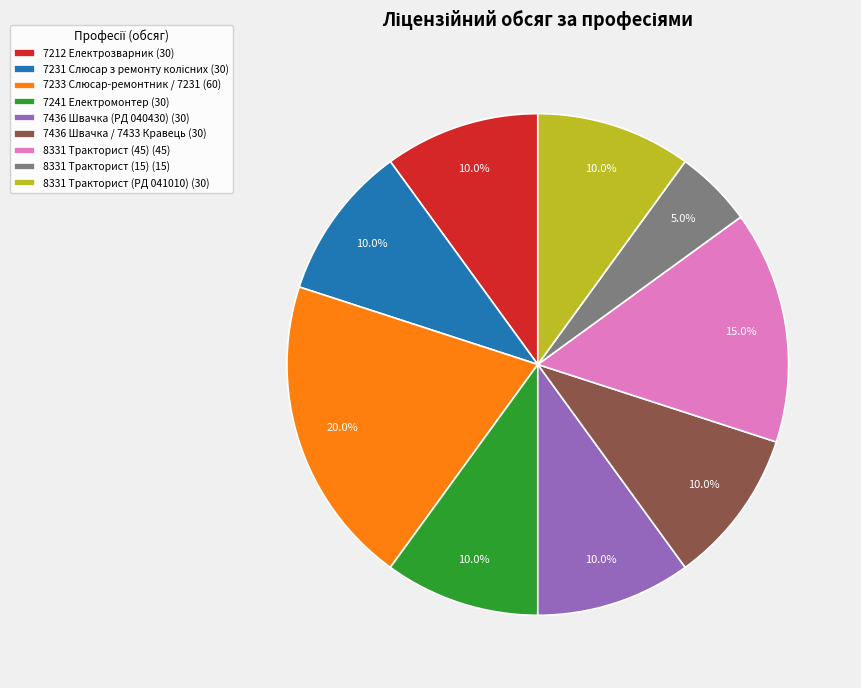

Is there any slice that represents more than half of the pie?

No